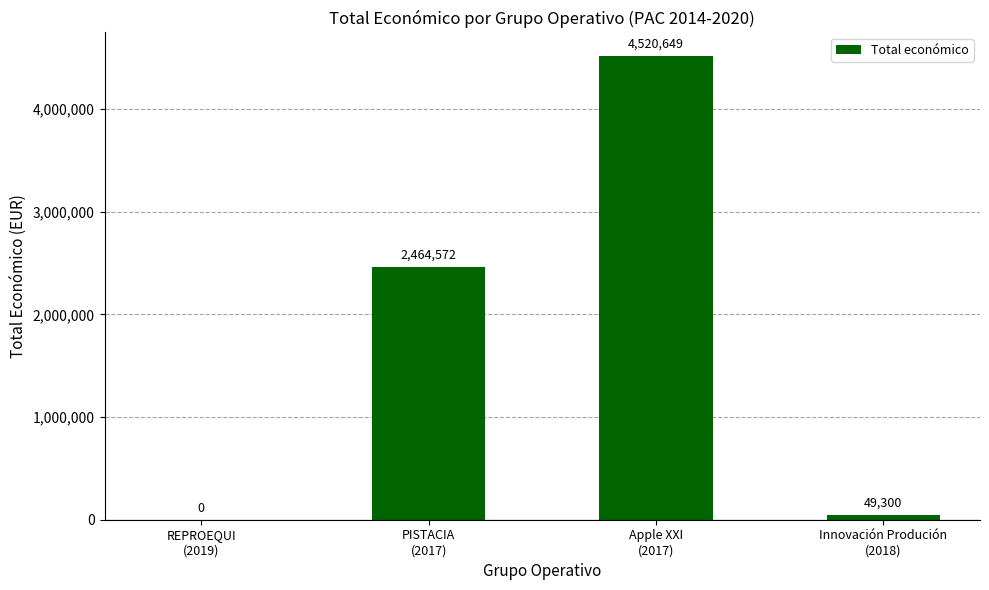

Reading left to right, what are all the values shown in this chart?

0	2464572	4520649	49300